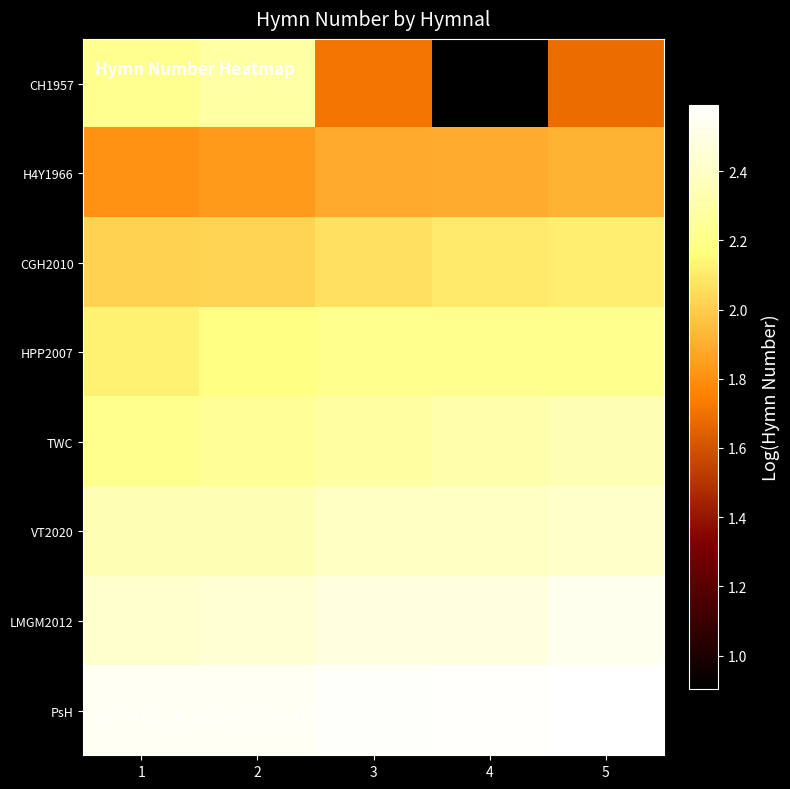

Which series has the largest total across all categories?

PsH